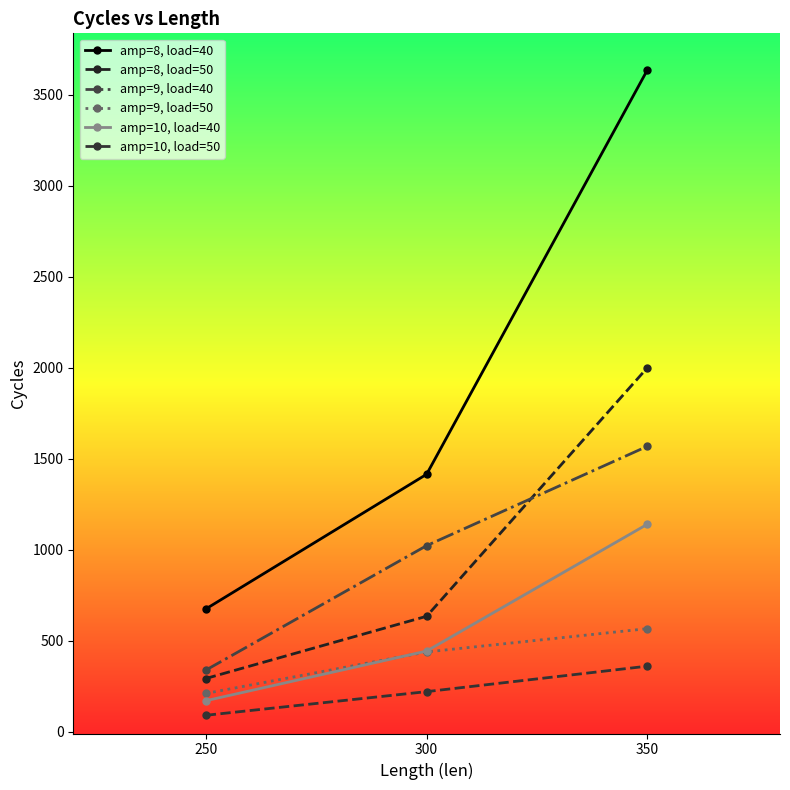

How many categories are shown in the chart?

3